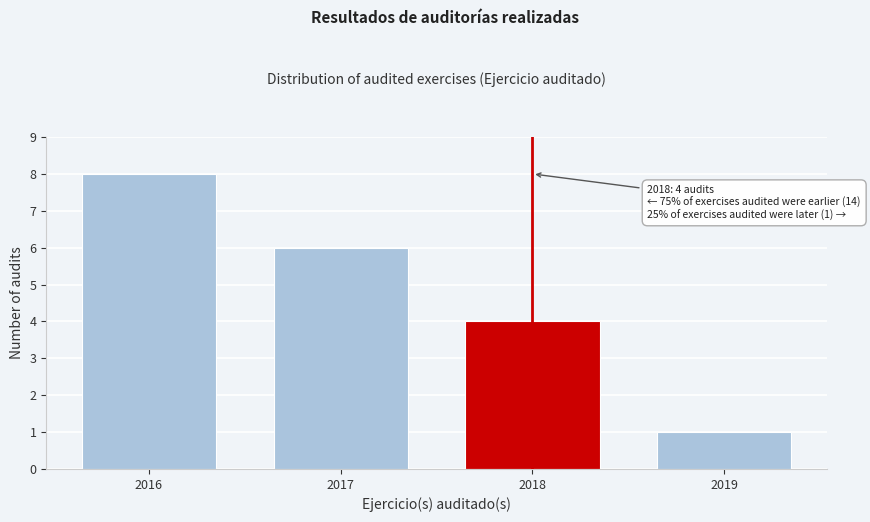

Reading left to right, extract all data points from this chart.

2016=8	2017=6	2018=4	2019=1